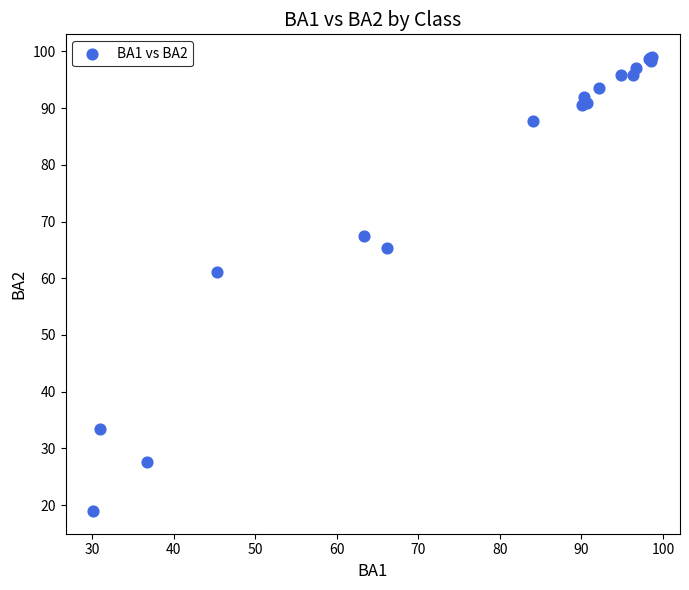

What Y value in the scatter plot is closest to 58?

61.1